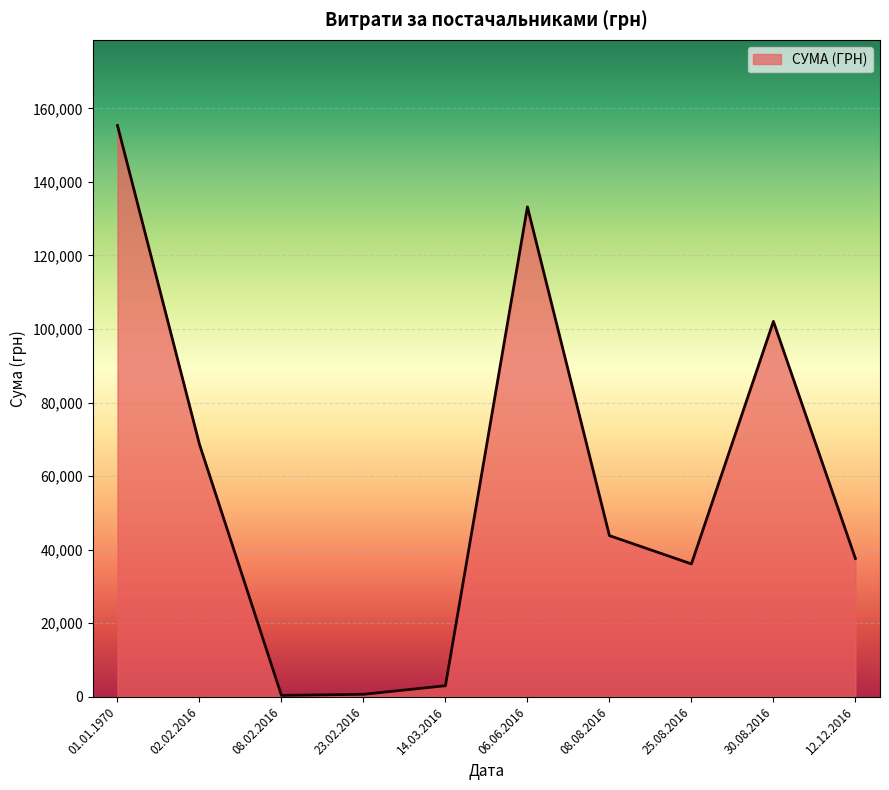

What is the smallest value displayed?

316.6